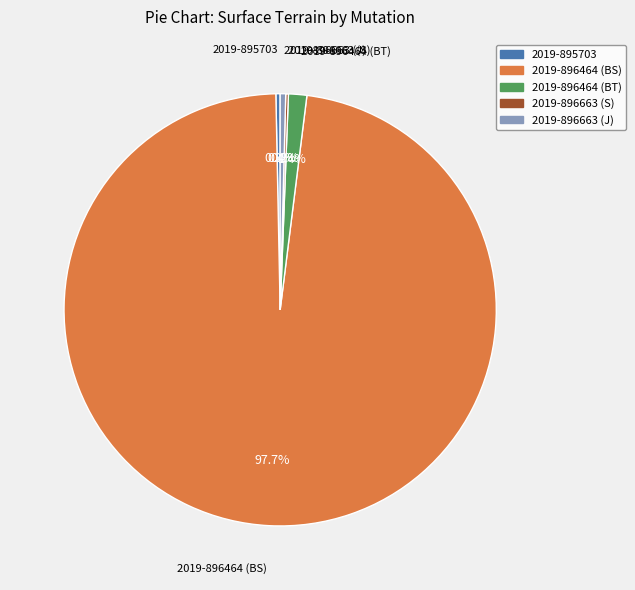

What portion of the pie excludes 2019-896464 (BT)?

98.6%